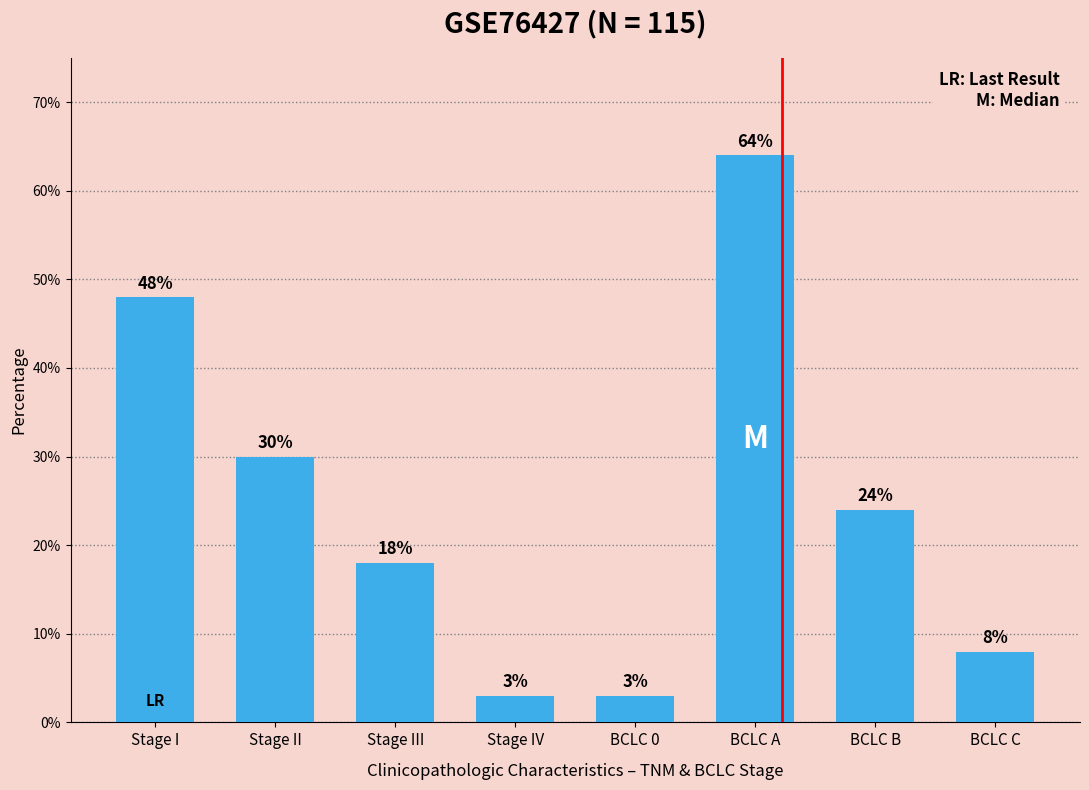

Rank the categories by value from highest to lowest.

BCLC A, Stage I, Stage II, BCLC B, Stage III, BCLC C, Stage IV, BCLC 0